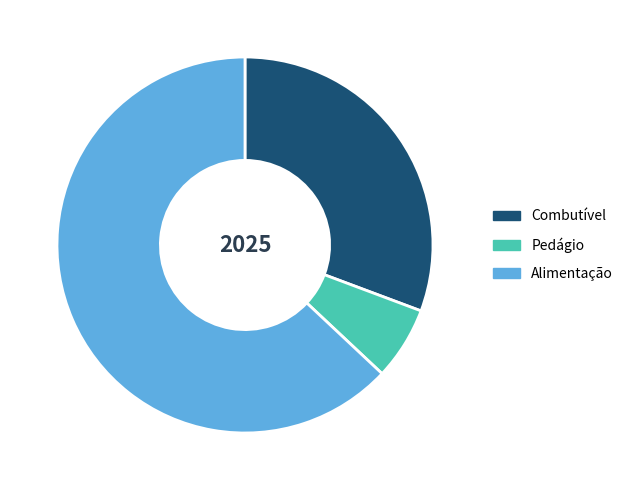

Between Pedágio and Alimentação, which is larger?

Alimentação